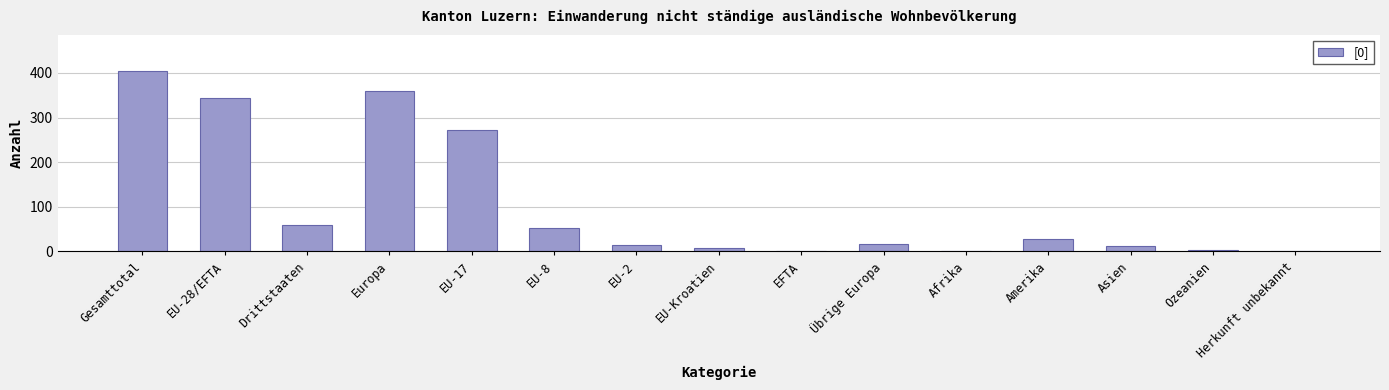

True or false: the data shows 0 at EFTA.

True